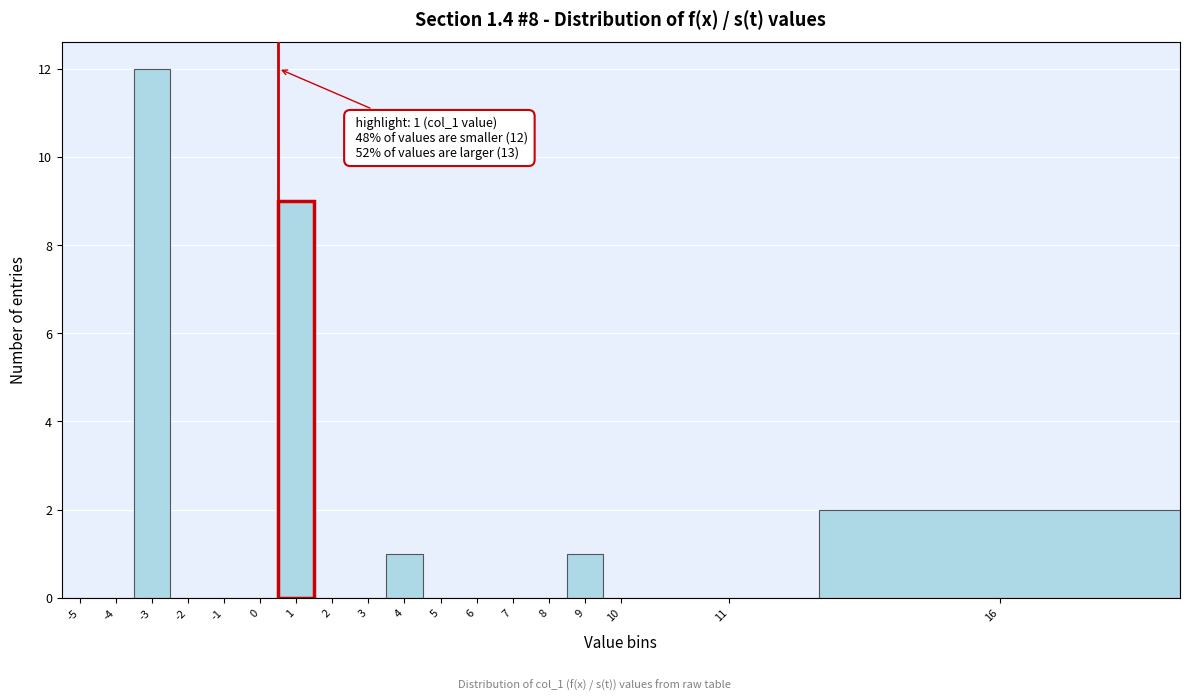

Reading right to left, list all the values displayed in this chart.

16=2	11=0	10=0	9=1	8=0	7=0	6=0	5=0	4=1	3=0	2=0	1=9	0=0	-1=0	-2=0	-3=12	-4=0	-5=0